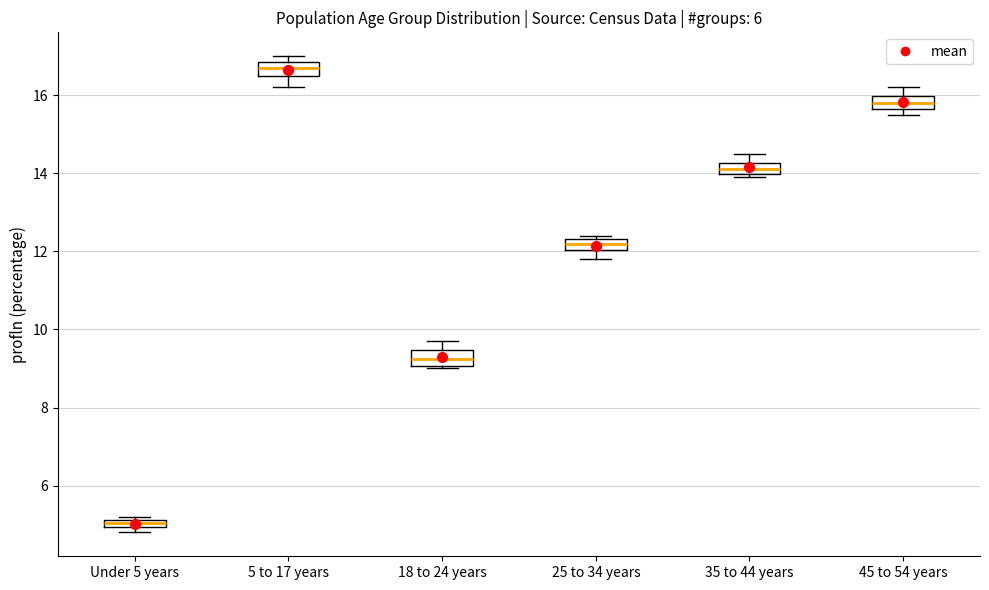

Where does the lower whisker of the box for 5 to 17 years end on the y-axis? The values are not printed on the chart, so give them approximately, as read against the axis.

16.2